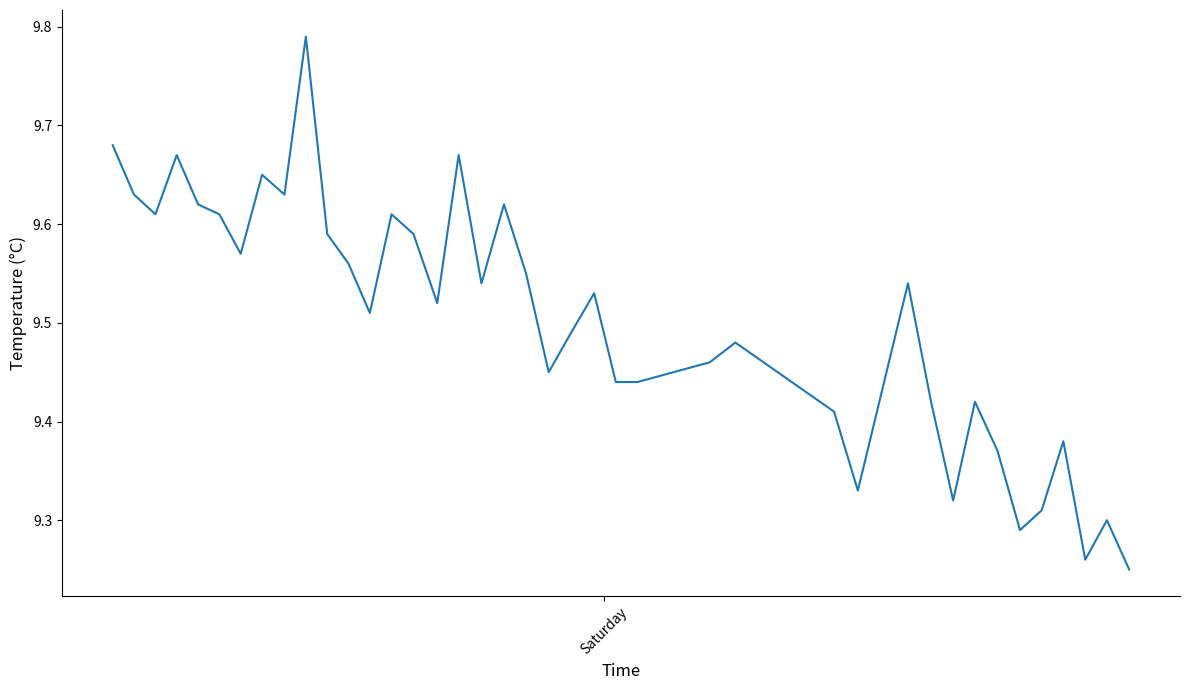

What is the difference between the maximum and minimum values?

0.5